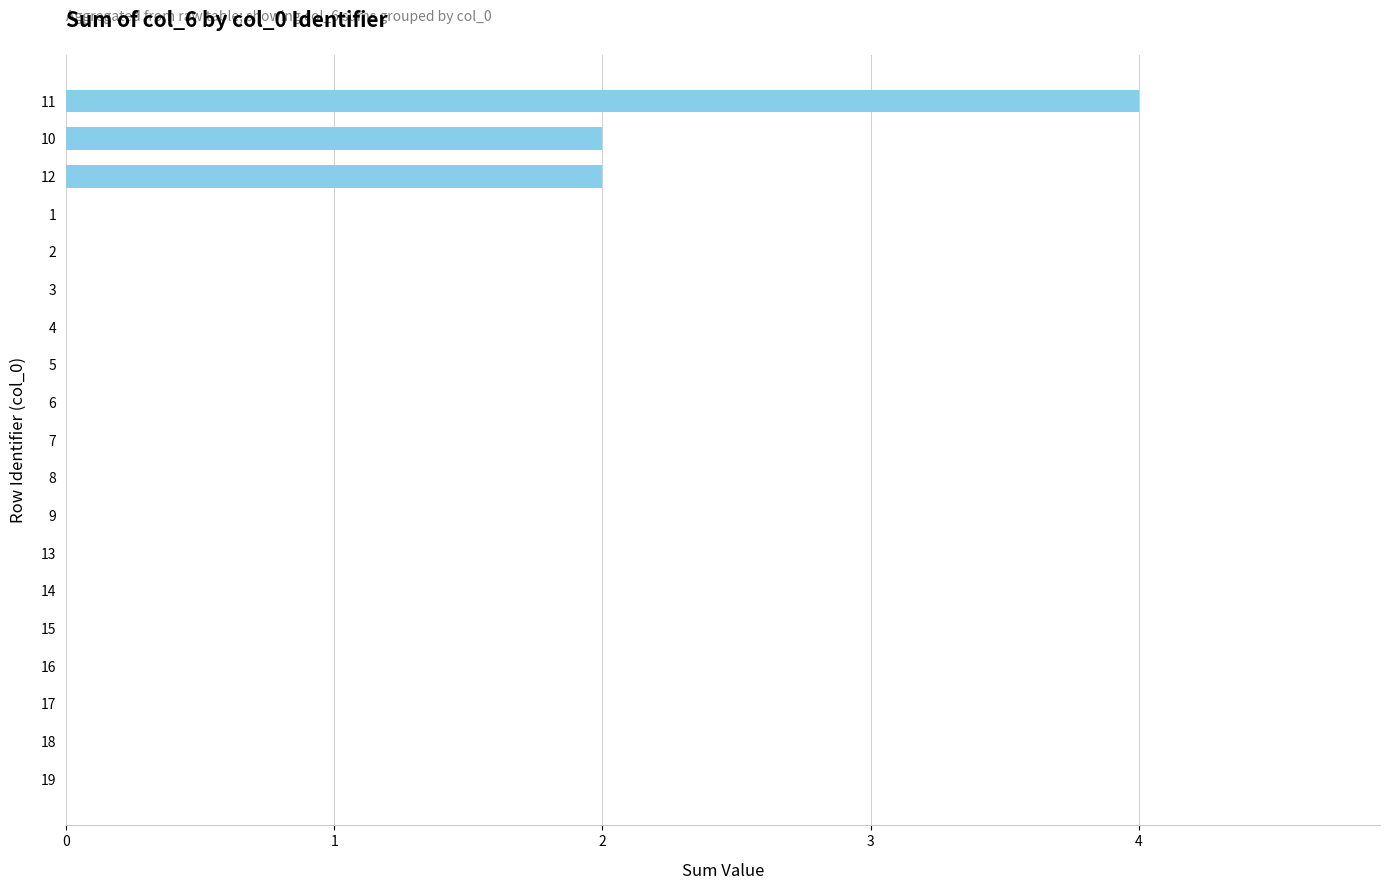

Between 1 and 11, which is larger?

11